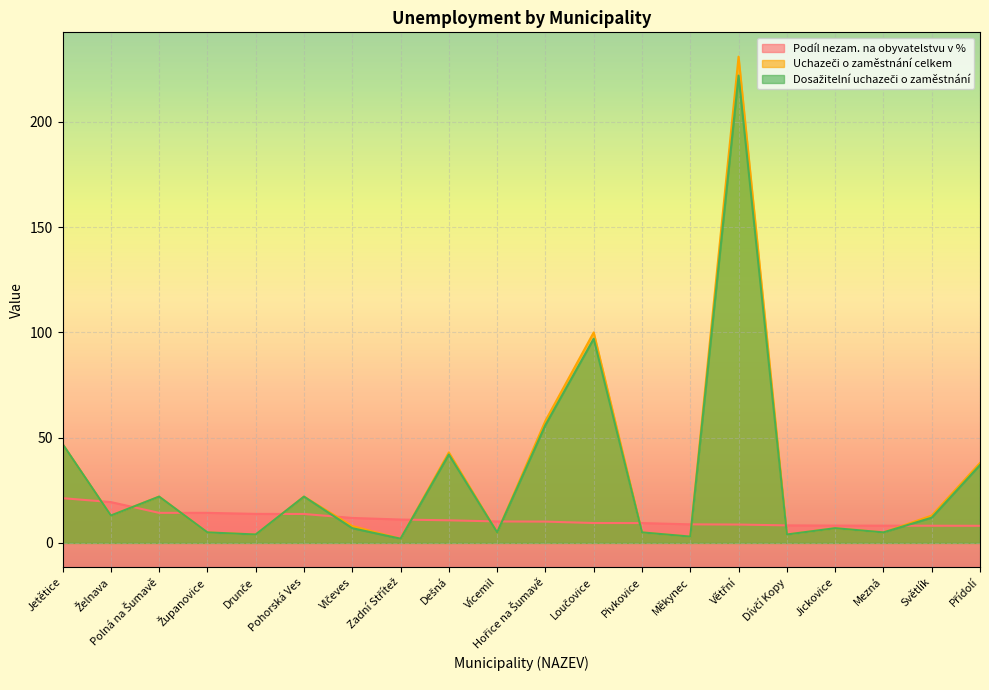

What is the smallest value displayed?

2.0